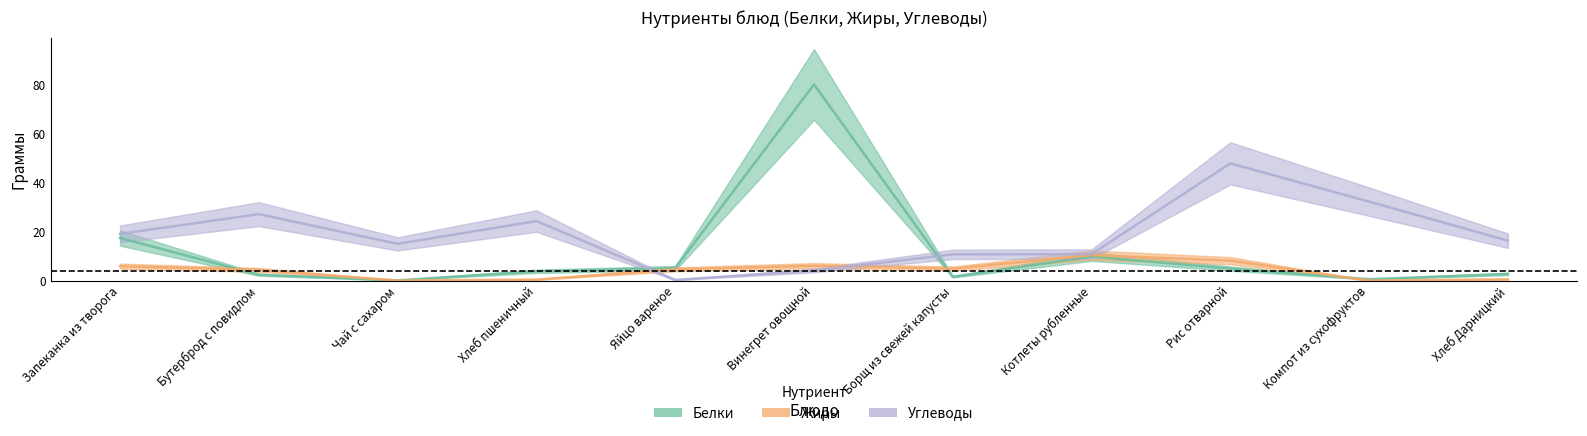

Does the chart have visible grid lines?

No